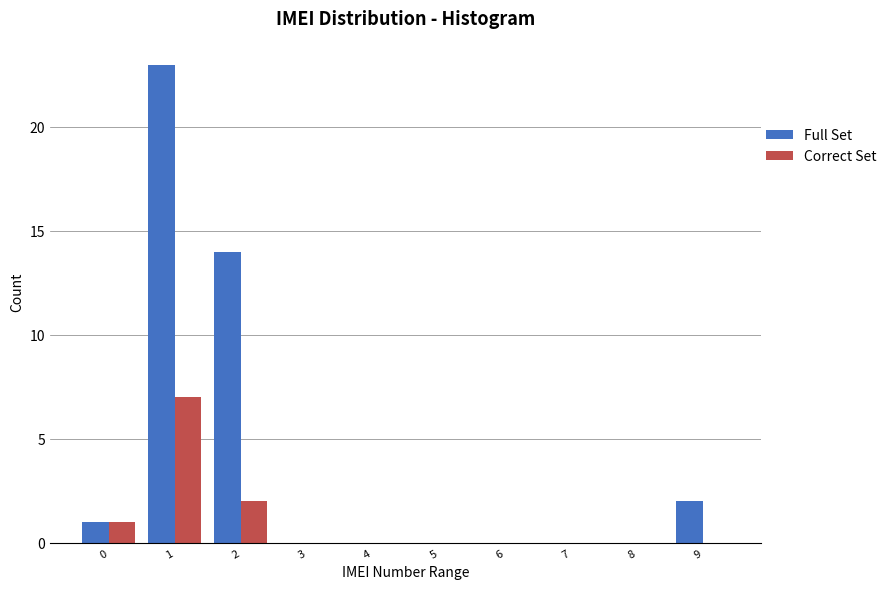

Reading left to right, list all the values displayed in this chart.

Full Set: 0=1	1=23	2=14	3=0	4=0	5=0	6=0	7=0	8=0	9=2
Correct Set: 0=1	1=7	2=2	3=0	4=0	5=0	6=0	7=0	8=0	9=0